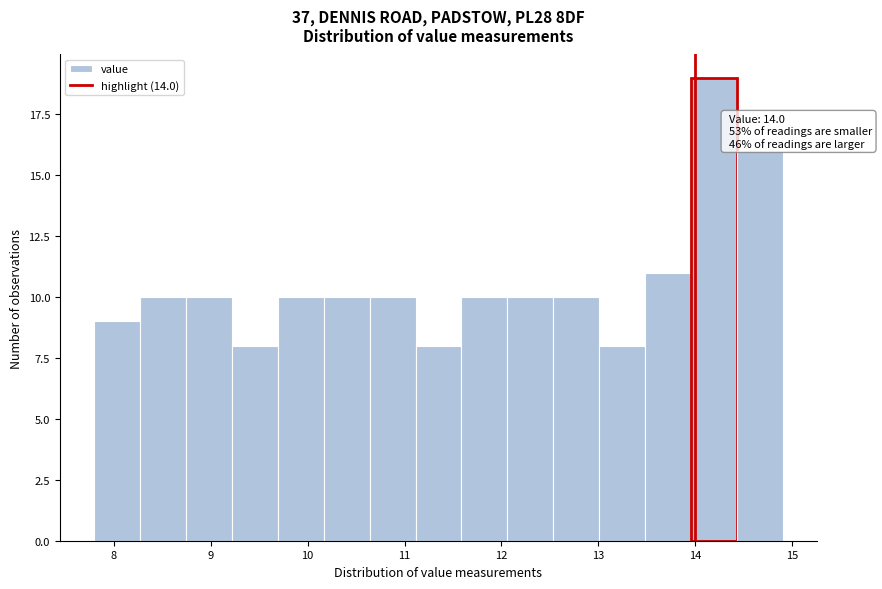

Over which range of the x-axis is the bar tallest?

14.0 to 14.4